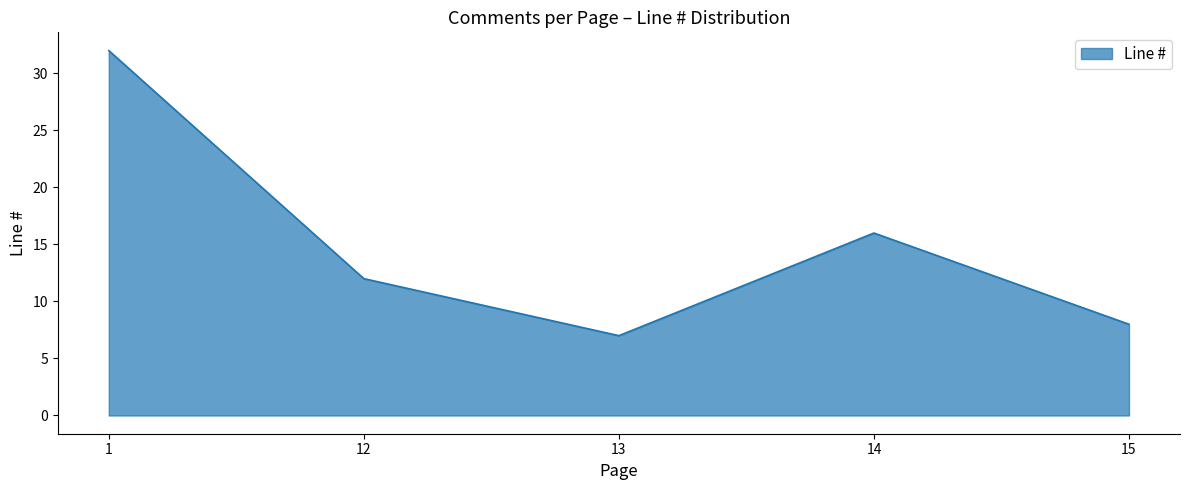

What is the smallest value displayed?

7